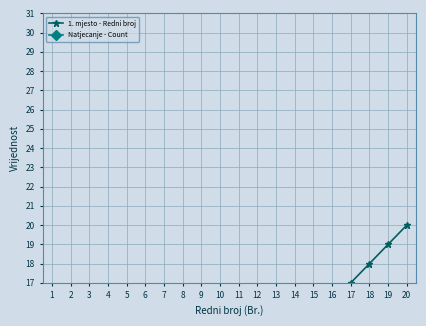

True or false: 1. mjesto - Redni broj has more than 2 points higher than both neighbors.

False